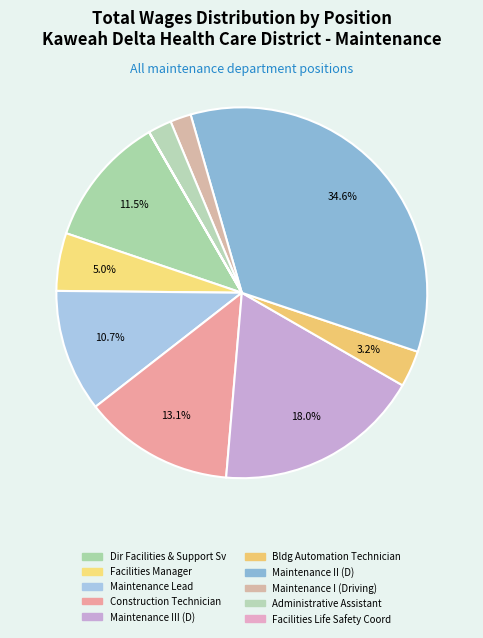

What percentage is the Maintenance Lead slice, to the nearest percent?

11%